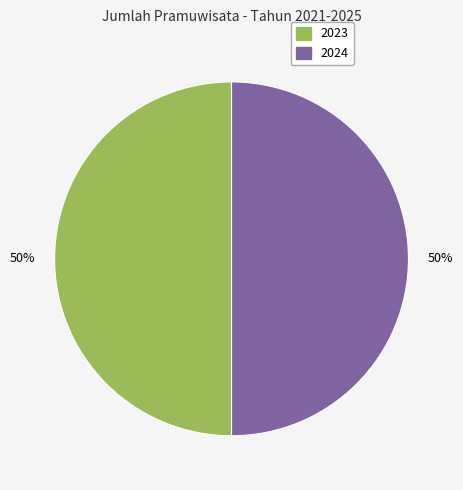

To the nearest percent, what is the average slice percentage?

50%